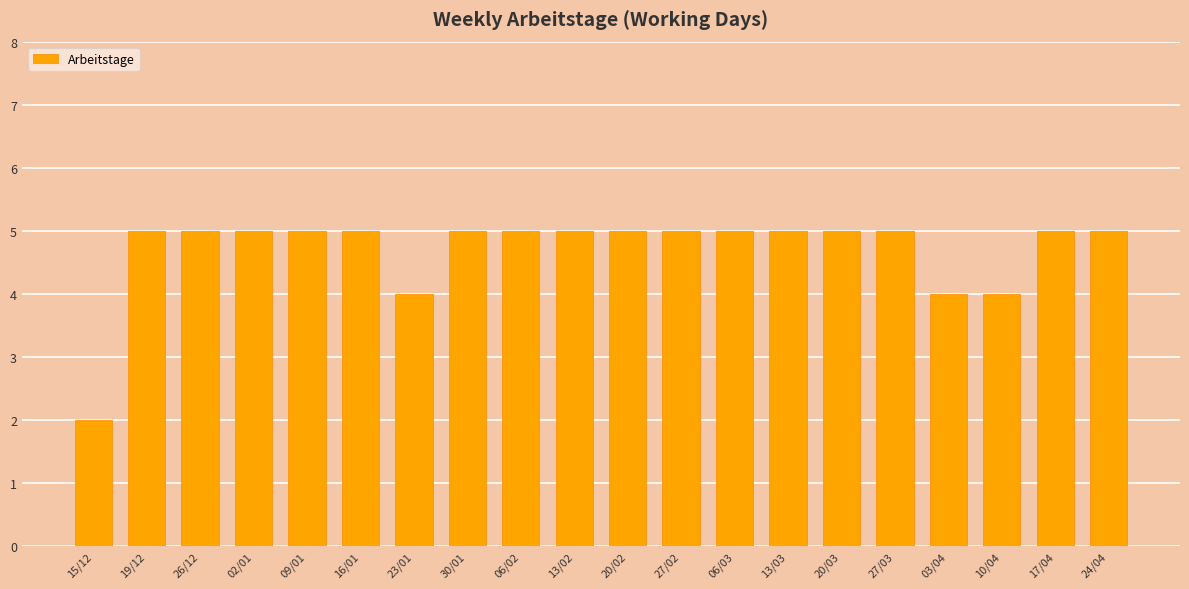

What is the label of the 15th bar from the right?

16/01